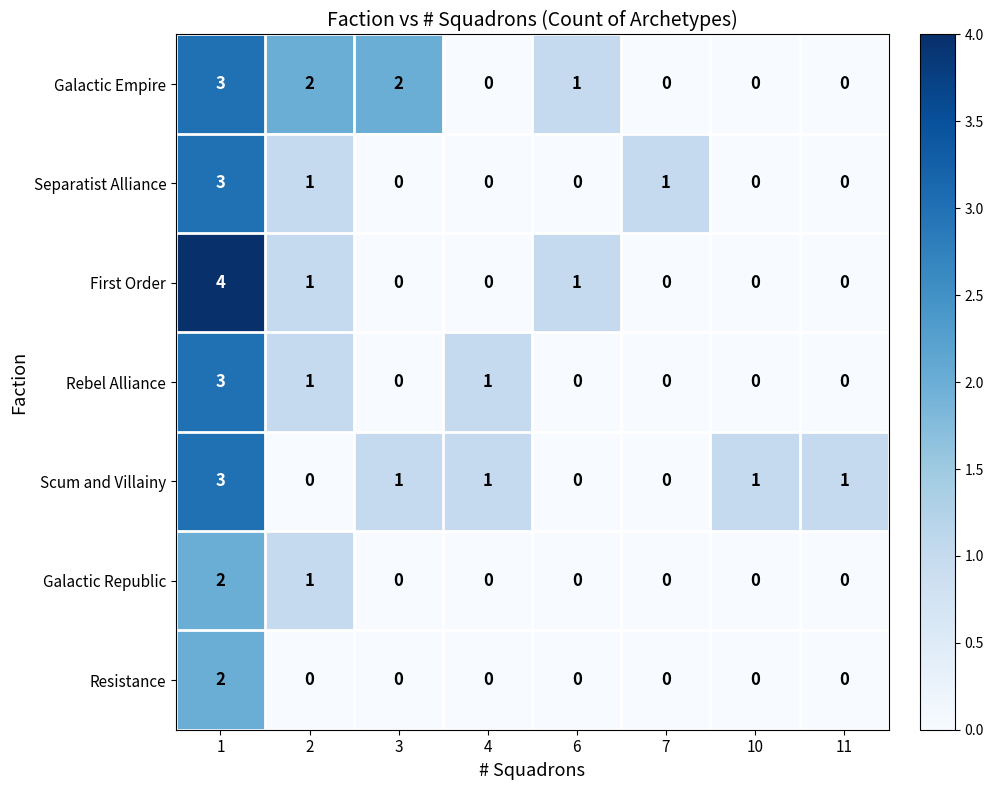

What is the sum of all Scum and Villainy values?

7